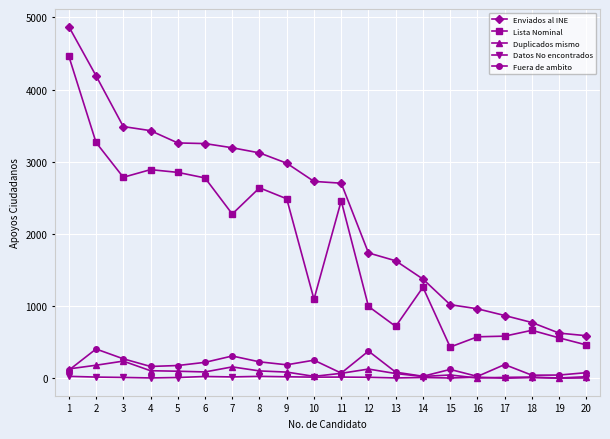

Between 8 and 16, which series saw the biggest shift?

Enviados al INE